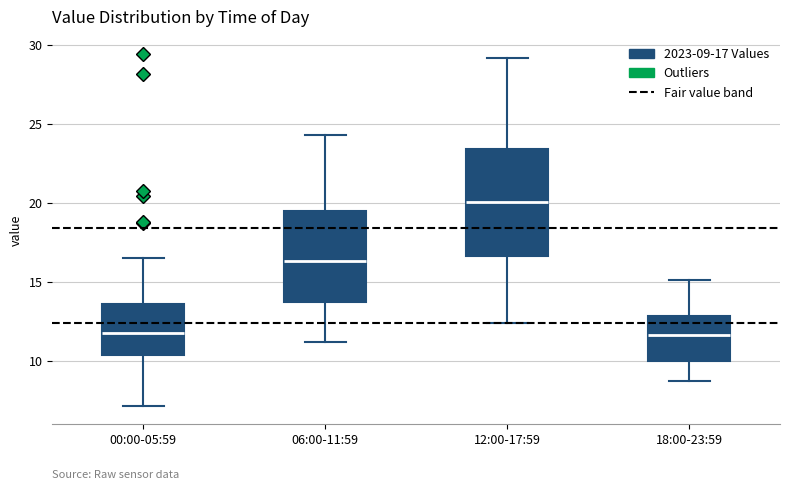

Comparing the boxes themselves (not the whiskers), which one is the tallest?

12:00-17:59